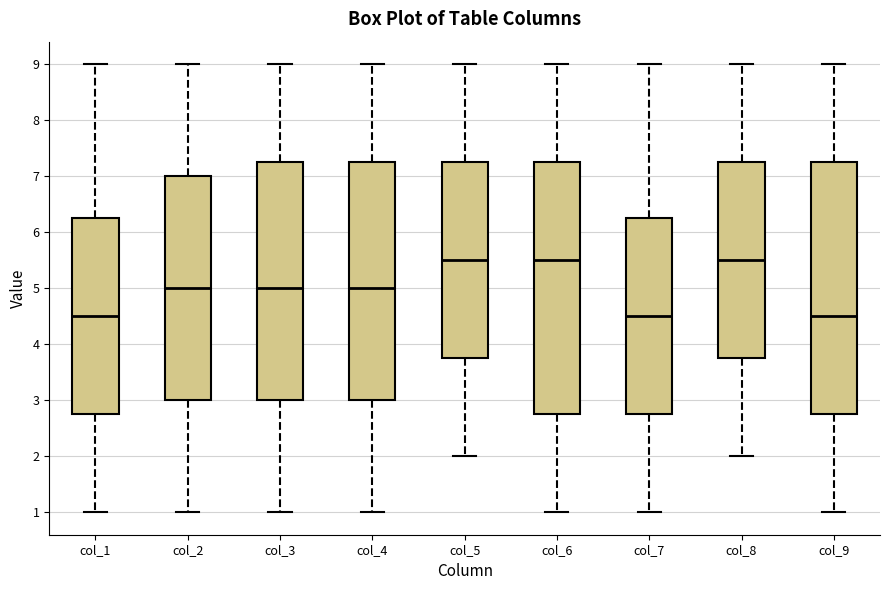

Reading left to right, transcribe this box plot: for each box, give where its median line is, the range the box spans, and where its two whiskers end, as read against the y-axis. The values are not printed on the chart, so give them approximately, as read against the axis.

col_1: median 4.5, box 2.8 to 6.3, whiskers 1.0 to 9.0
col_2: median 5.0, box 3.0 to 7.0, whiskers 1.0 to 9.0
col_3: median 5.0, box 3.0 to 7.3, whiskers 1.0 to 9.0
col_4: median 5.0, box 3.0 to 7.3, whiskers 1.0 to 9.0
col_5: median 5.5, box 3.8 to 7.3, whiskers 2.0 to 9.0
col_6: median 5.5, box 2.8 to 7.3, whiskers 1.0 to 9.0
col_7: median 4.5, box 2.8 to 6.3, whiskers 1.0 to 9.0
col_8: median 5.5, box 3.8 to 7.3, whiskers 2.0 to 9.0
col_9: median 4.5, box 2.8 to 7.3, whiskers 1.0 to 9.0